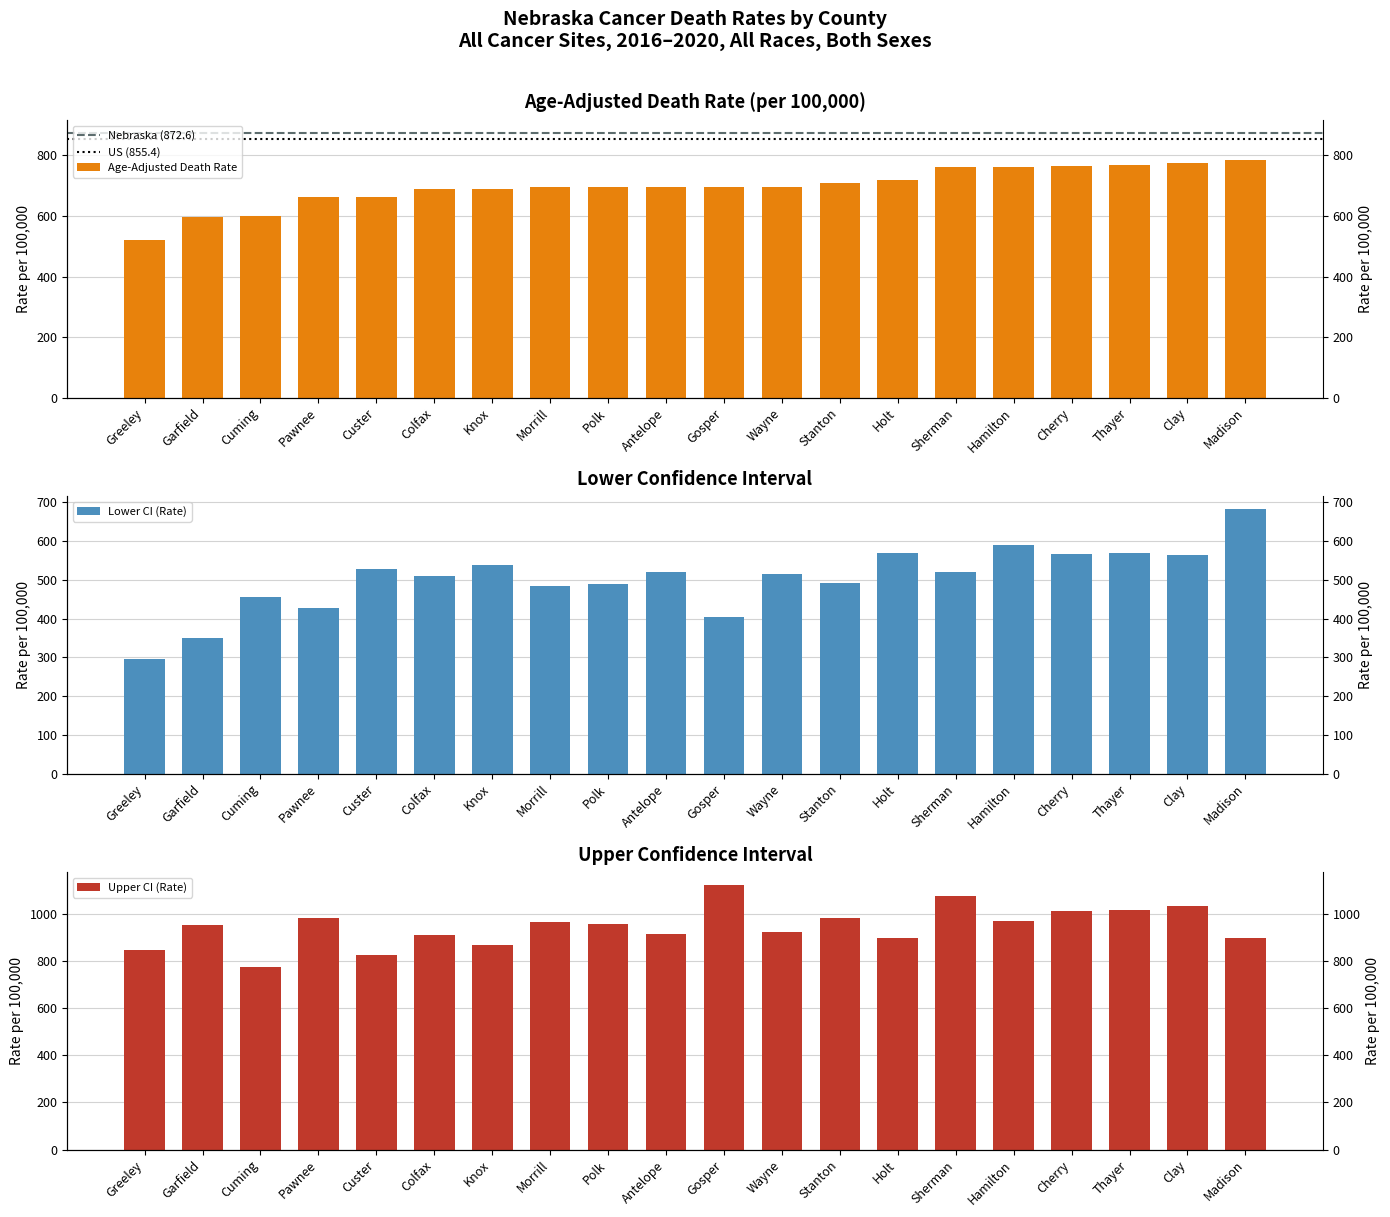

What is the total value across all series at Knox?

2095.3